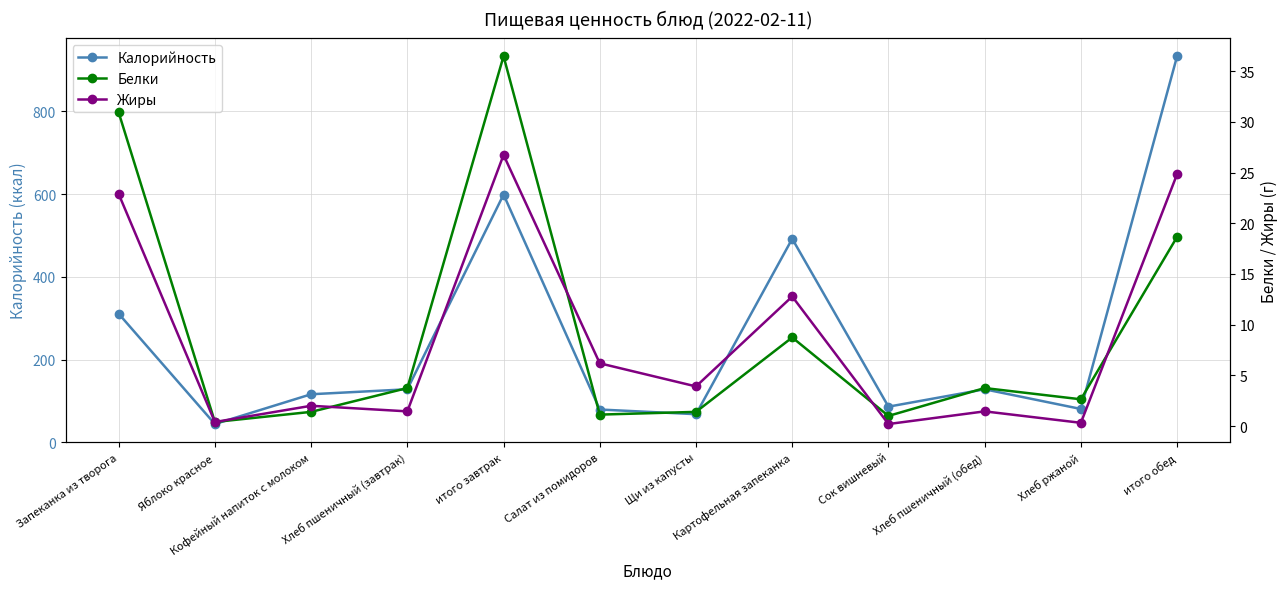

At which label does Жиры first exceed 3?

Запеканка из творога